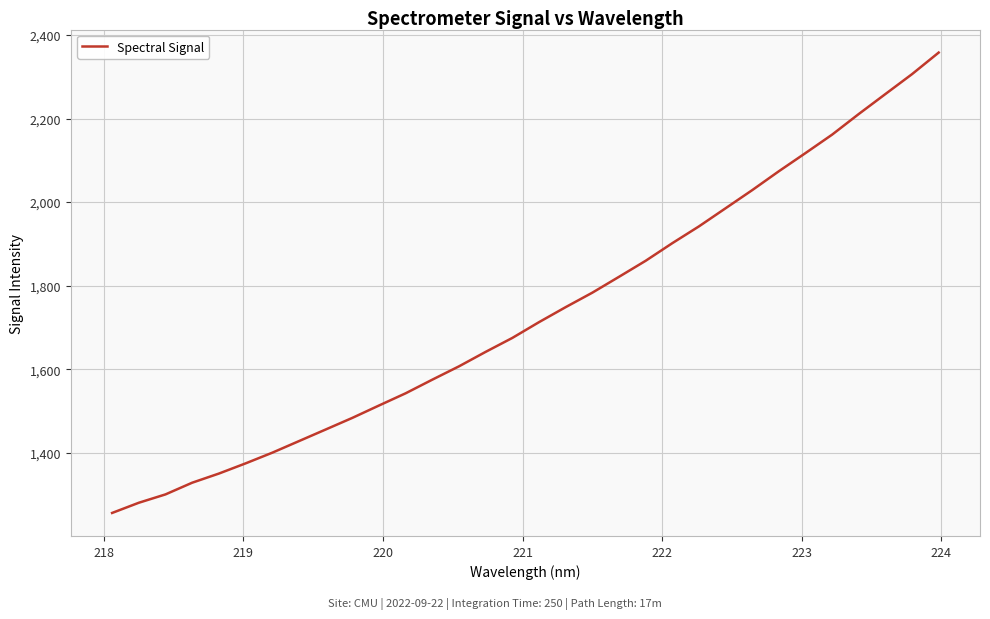

What is the smallest value displayed?

1255.9